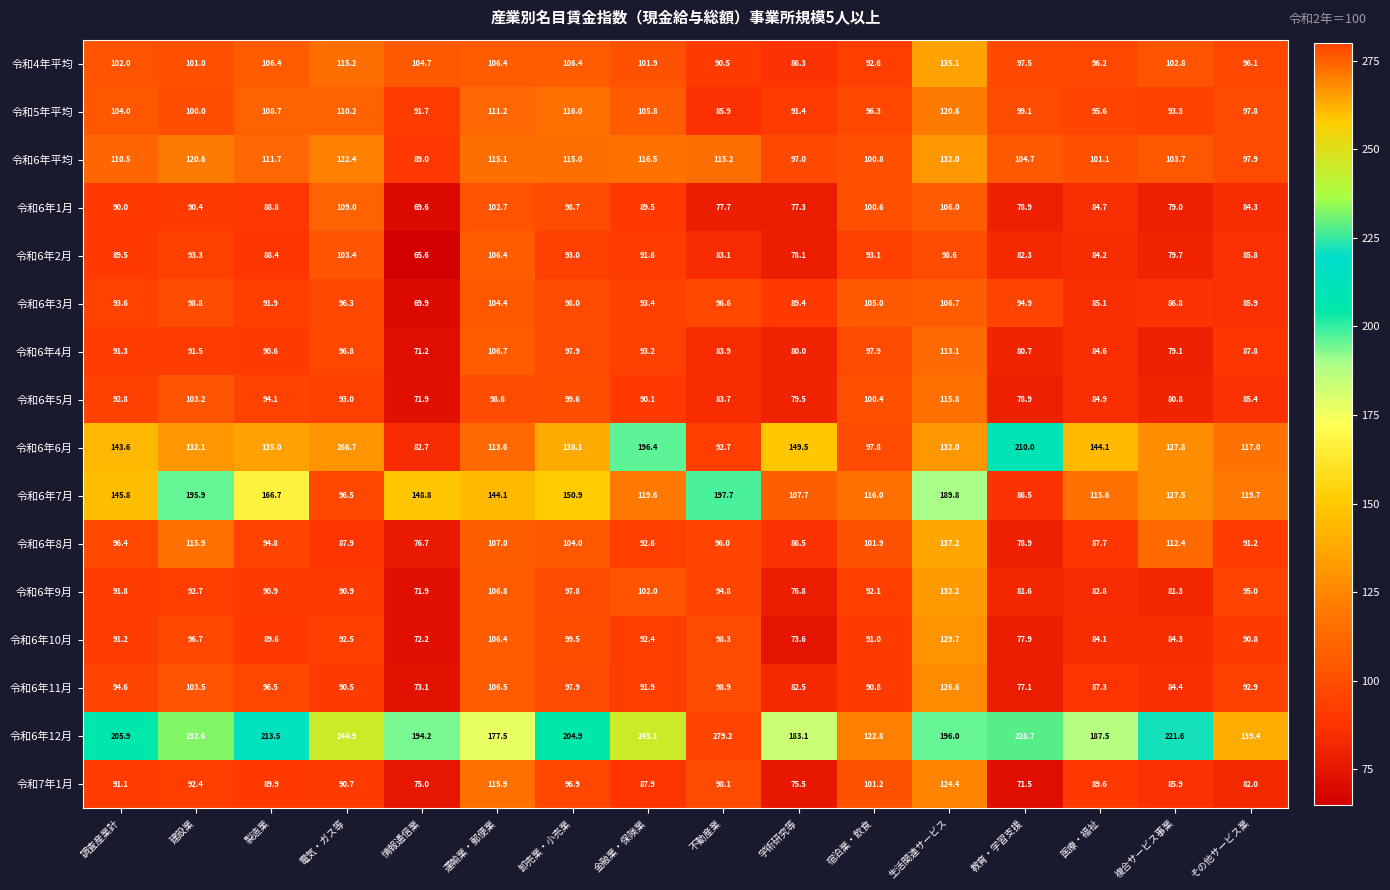

The value of 令和5年平均 at 医療・福祉 is 95.6. True or false?

True